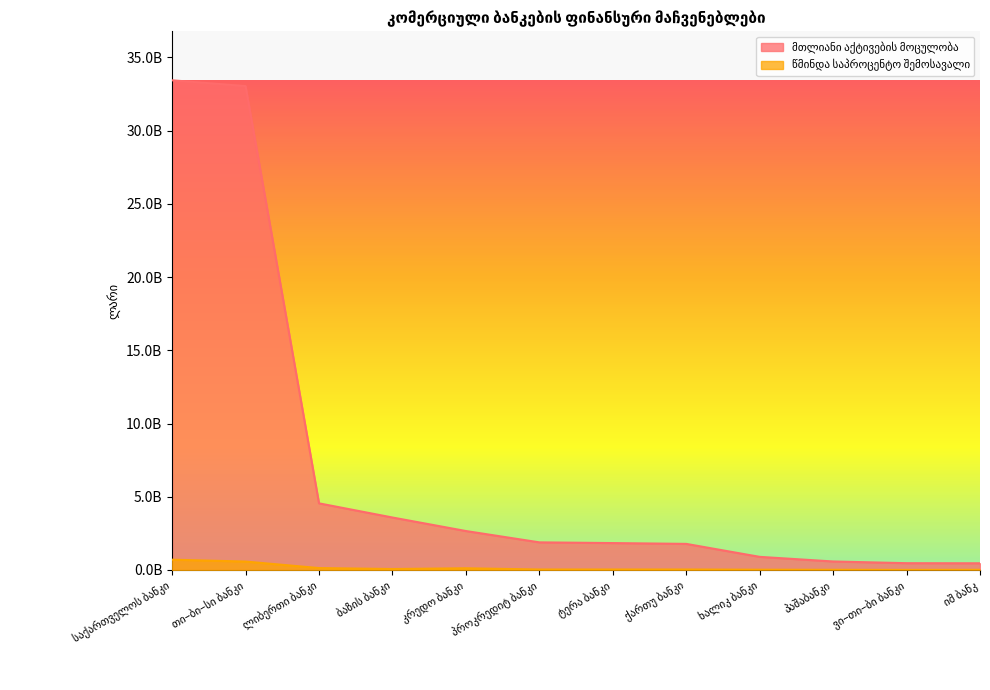

What is the sum of the მთლიანი აქტივების მოცულობა values at ქართუ ბანკი and თი–ბი–სი ბანკი?

34825168180.5